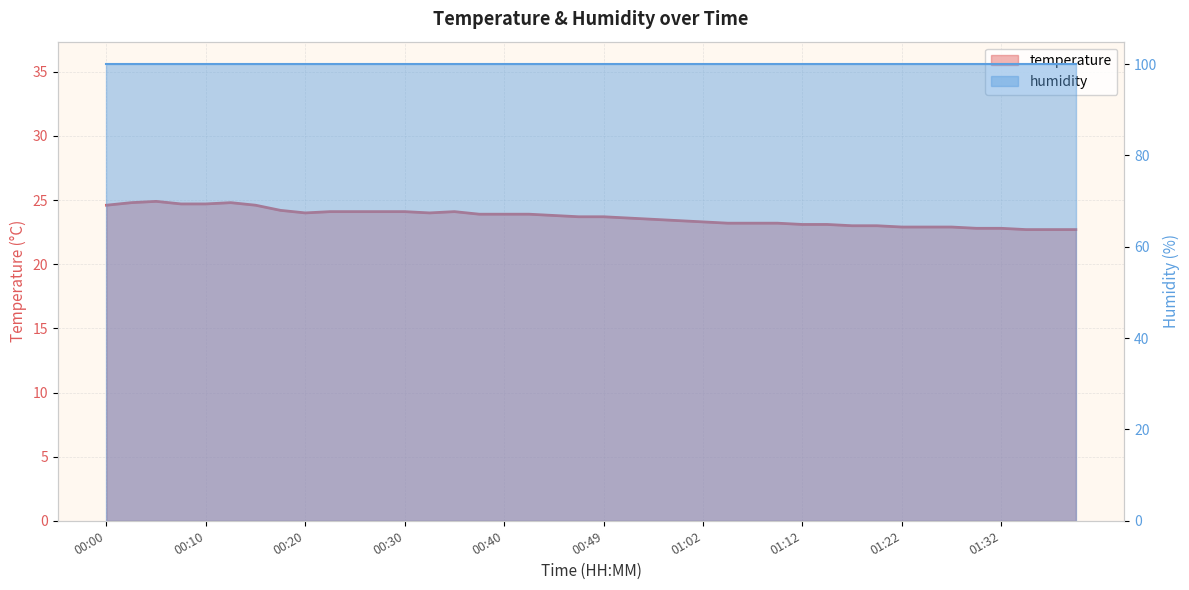

Is it true that the value at 00:03 is 44.3?

False